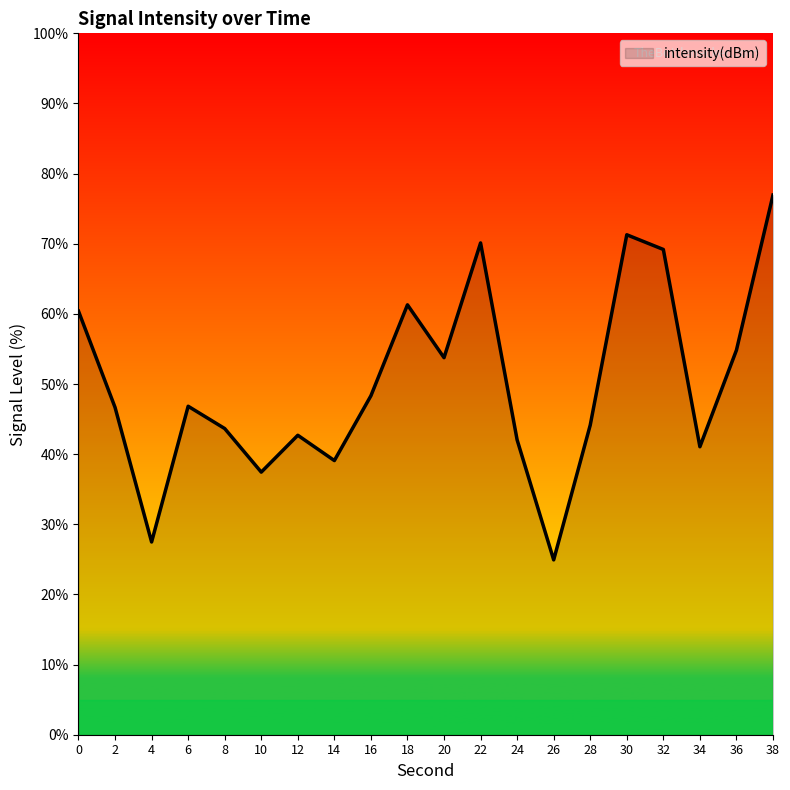

What is the greatest value displayed?

76.9